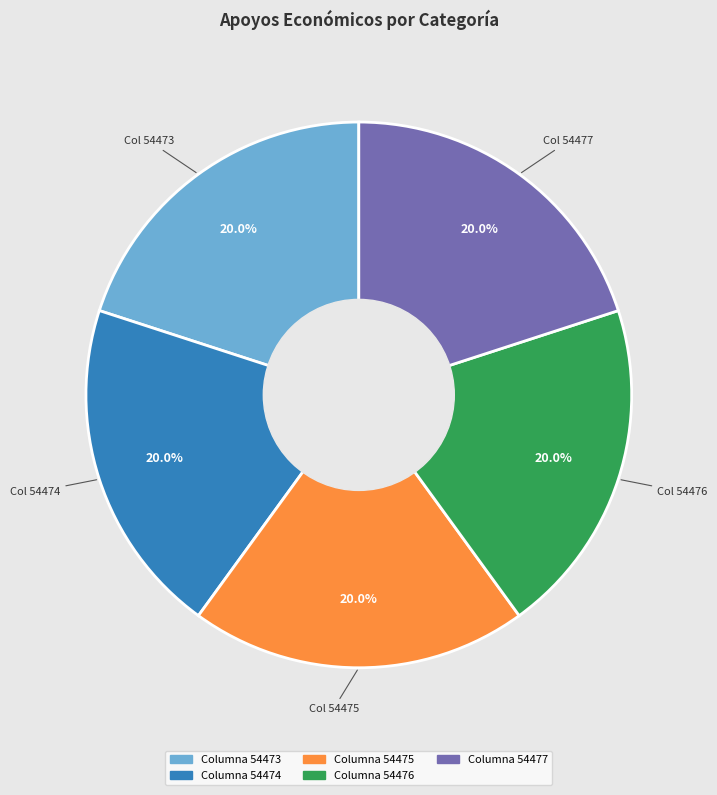

Does any single category account for the majority?

No